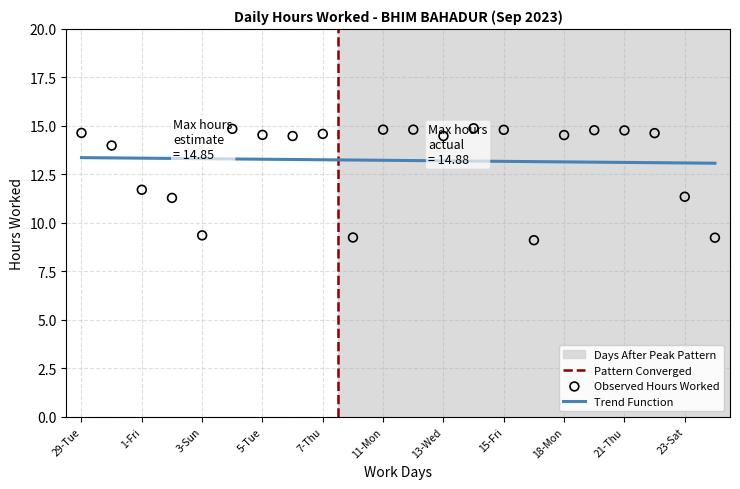

Approximately how many times larger is the value at 19-Tue compared to 1-Fri?

1.3